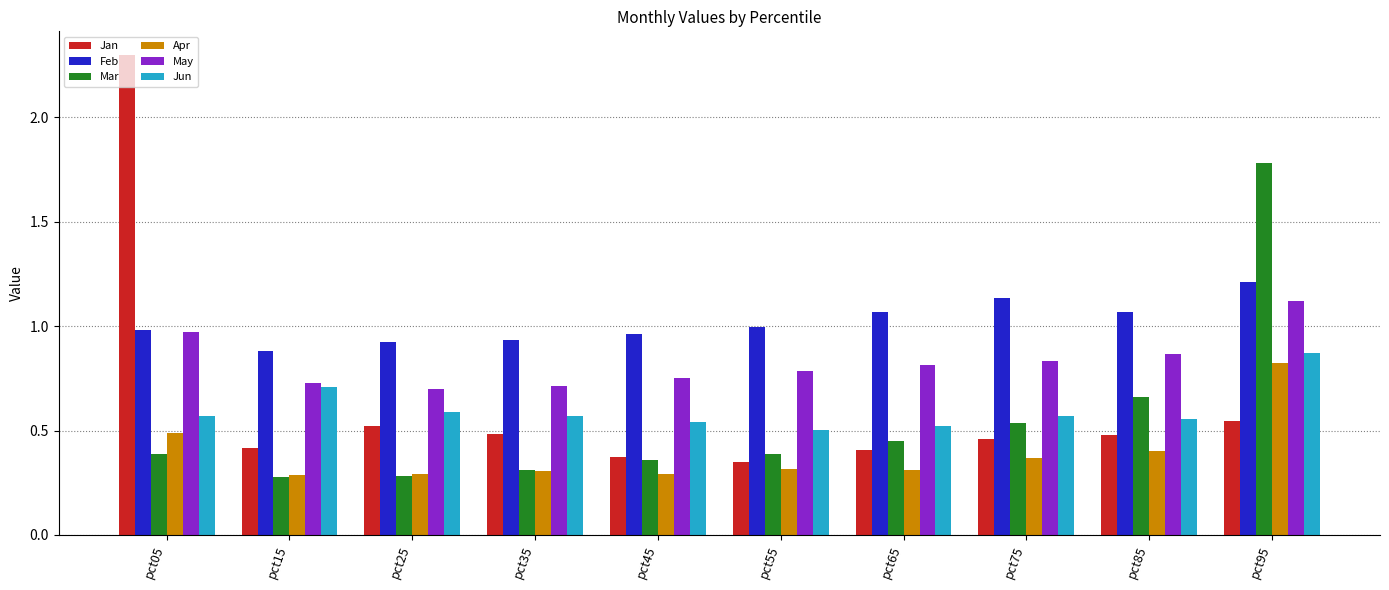

How many groups of bars are there?

10